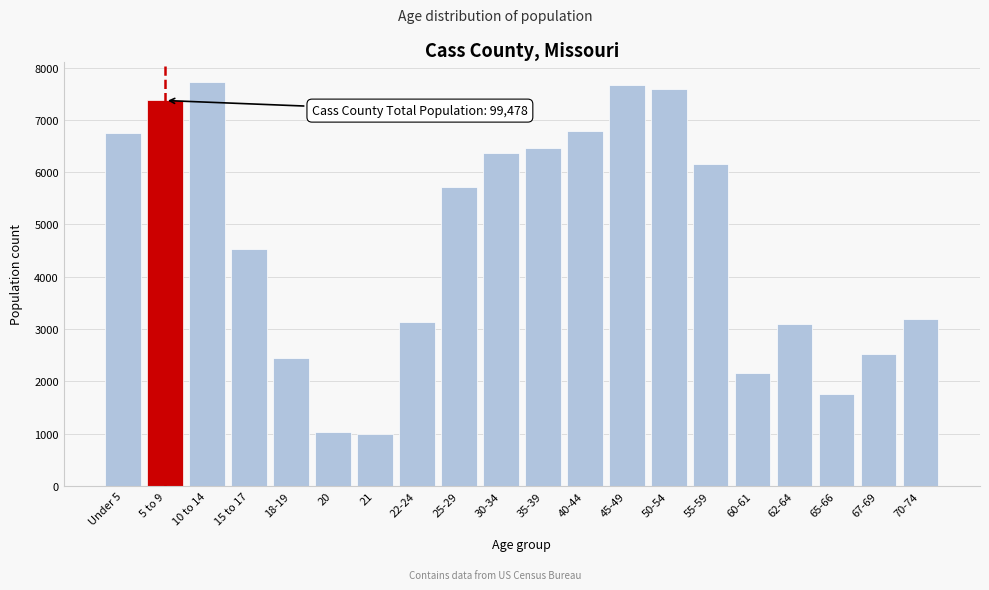

Reading left to right, list all the values displayed in this chart.

Under 5=6756	5 to 9=7370	10 to 14=7728	15 to 17=4531	18-19=2448	20=1027	21=986	22-24=3128	25-29=5726	30-34=6375	35-39=6465	40-44=6794	45-49=7661	50-54=7595	55-59=6152	60-61=2153	62-64=3093	65-66=1758	67-69=2517	70-74=3193